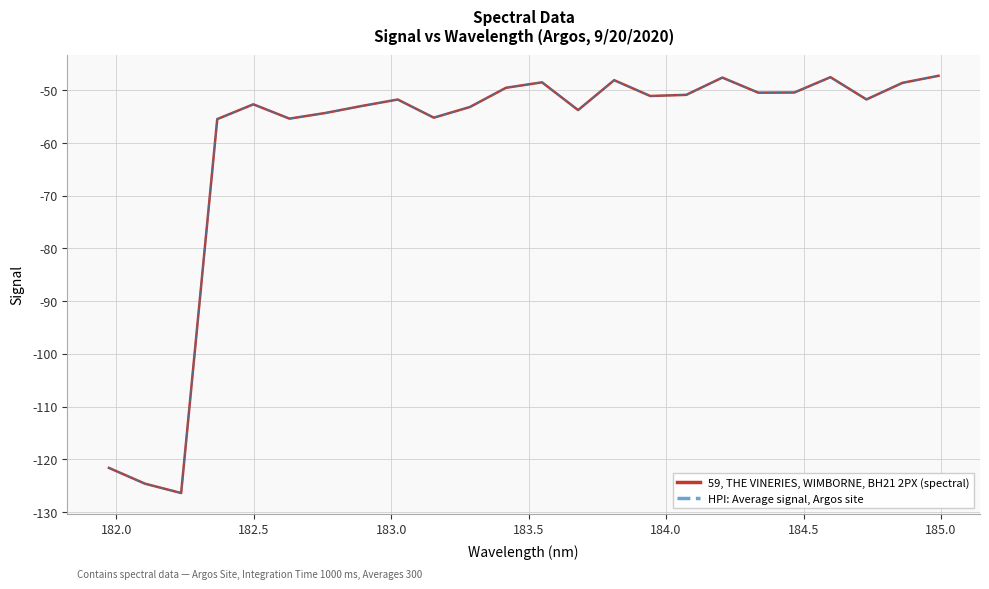

Which series has the largest total across all categories?

59, THE VINERIES, WIMBORNE, BH21 2PX (spectral)